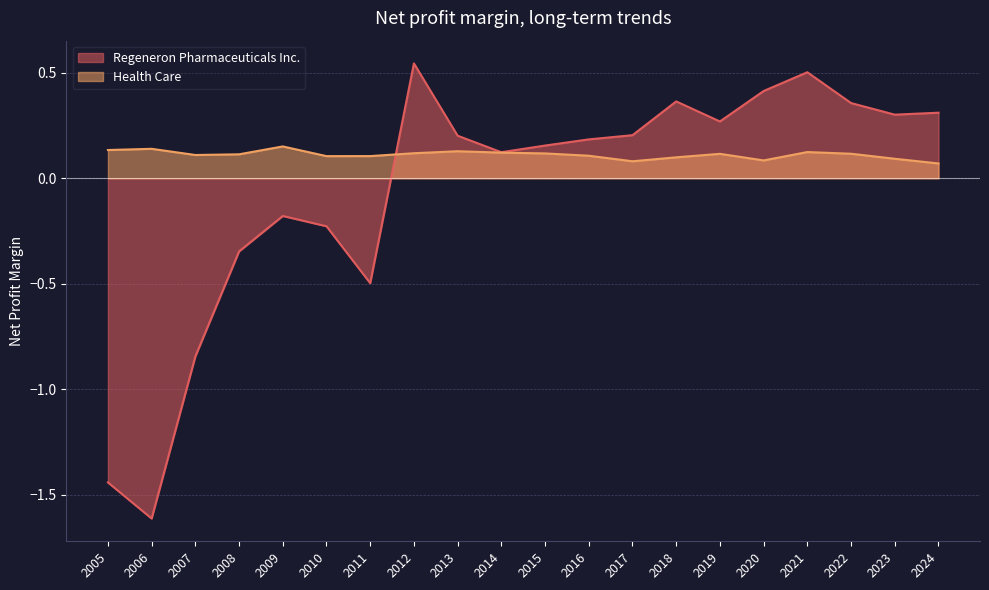

At which category does Regeneron Pharmaceuticals Inc. reach its first local valley?

2006